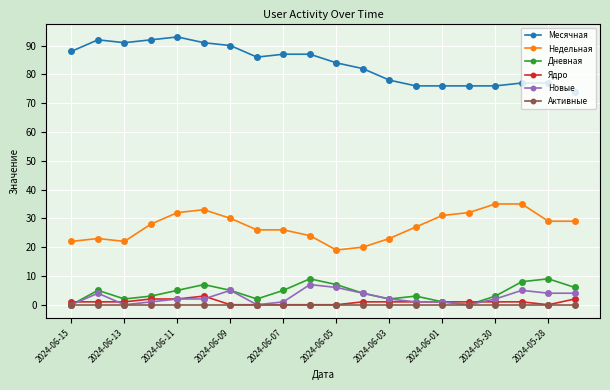

Which series has the largest total across all categories?

Месячная